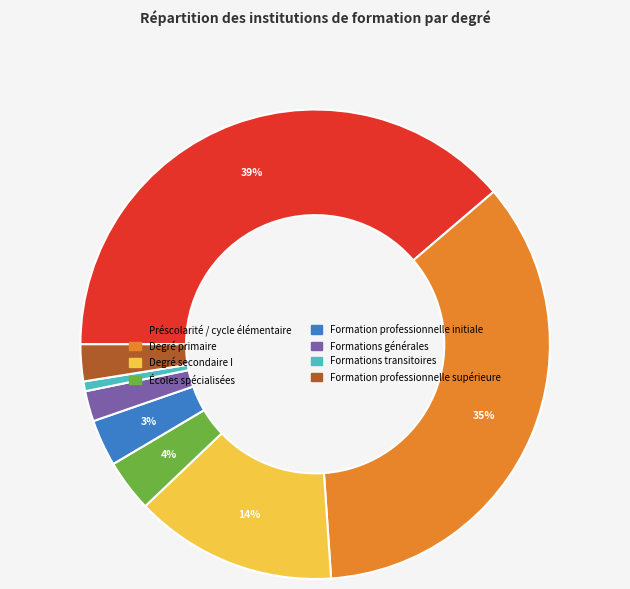

Which category has the smallest portion of the pie?

Formations transitoires